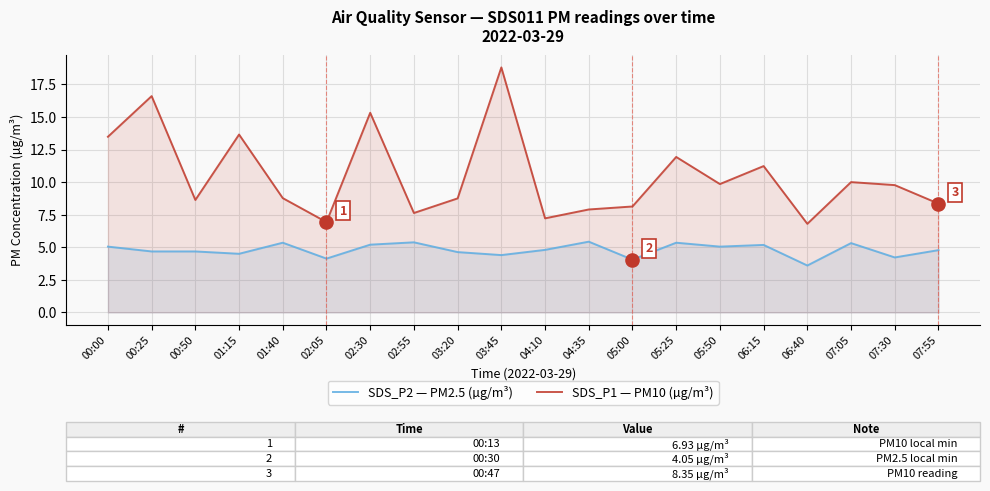

Is the value of SDS_P1 — PM10 (µg/m³) at 05:25 greater than the value of SDS_P2 — PM2.5 (µg/m³) at 00:50?

Yes